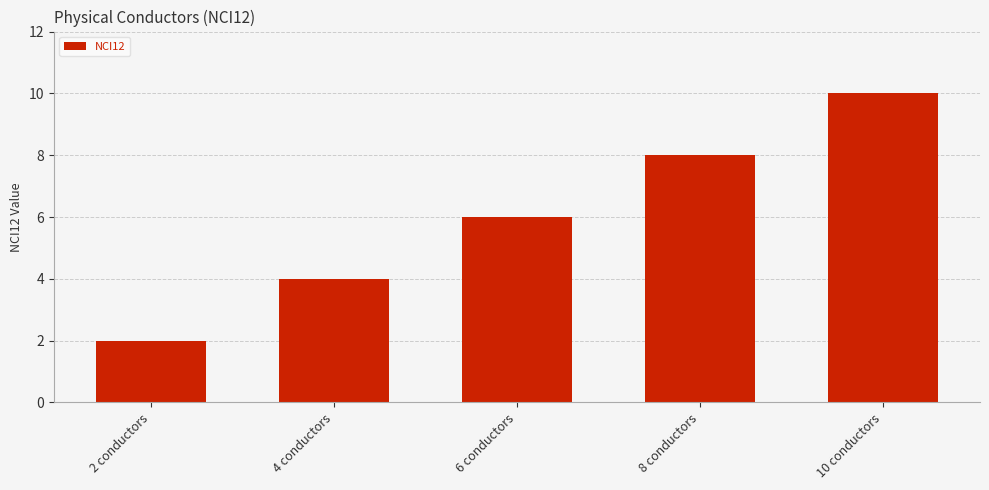

What is the ratio of the value at 10 conductors to the value at 6 conductors?

1.7